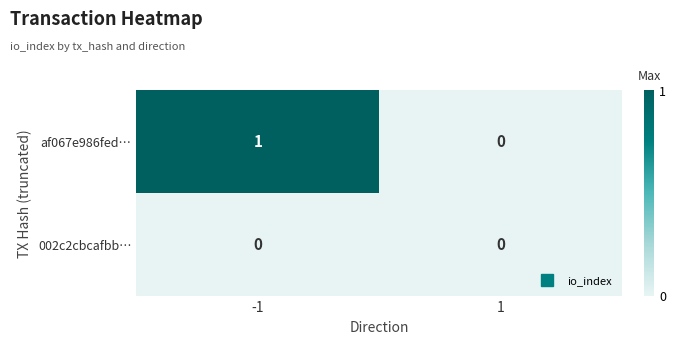

Count the number of categories in the chart.

2